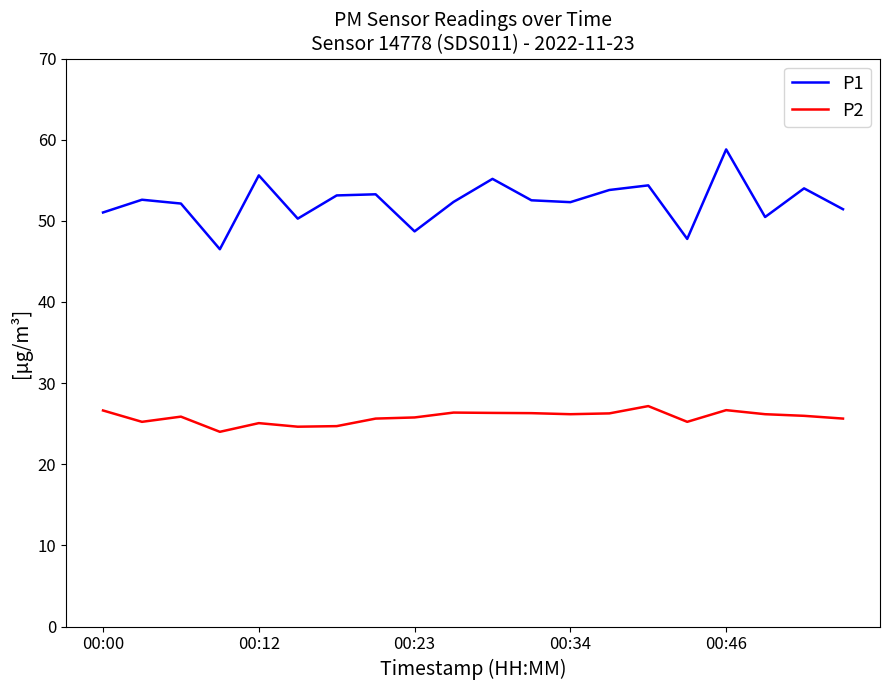

What is the highest value of the P1 series?

58.8